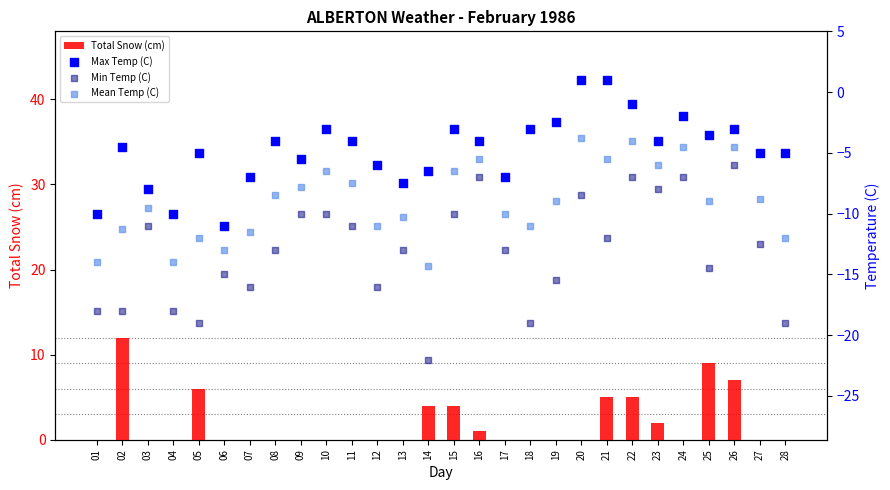

Which series has the largest total across all categories?

Total Snow (cm)